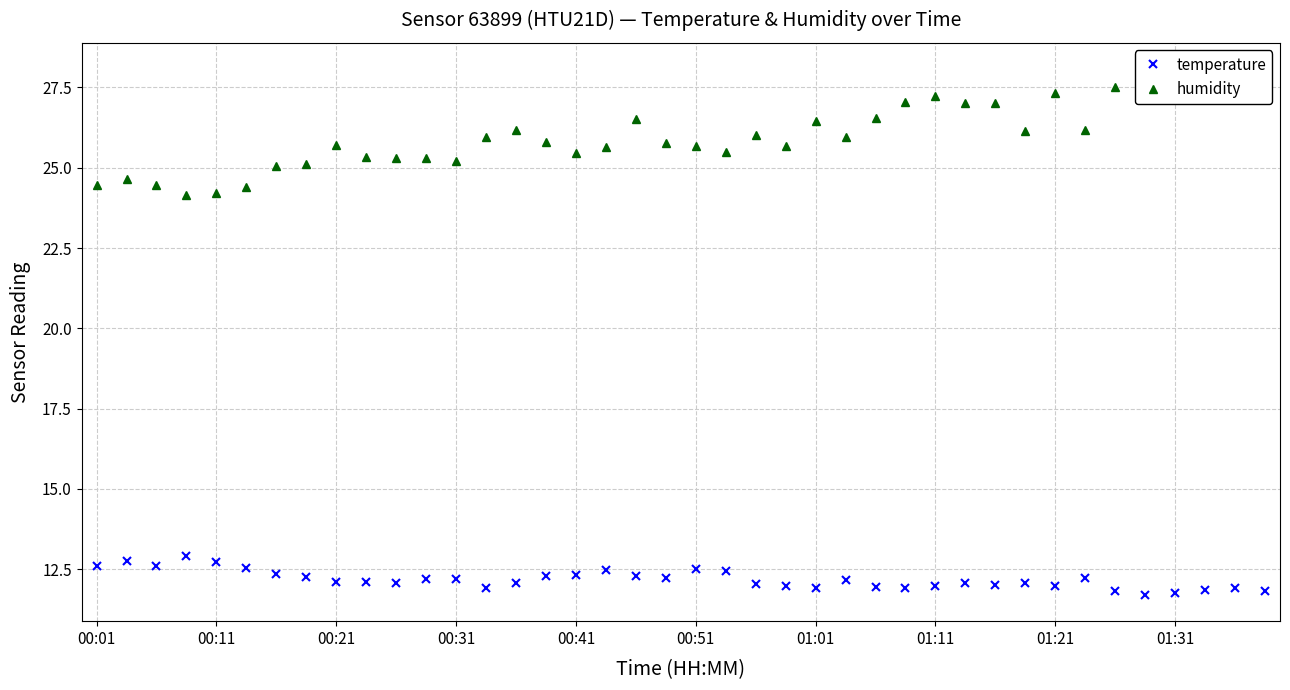

The temperature series shows 2.7 at 37. True or false?

False